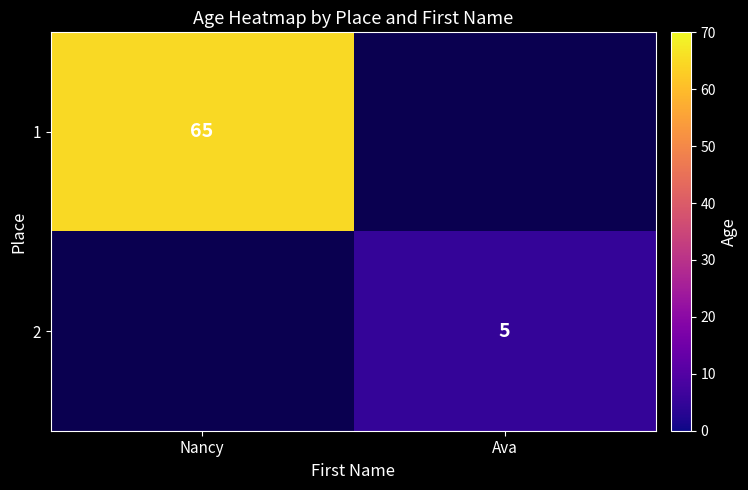

True or false: 1 has a value of 14 at Nancy.

False